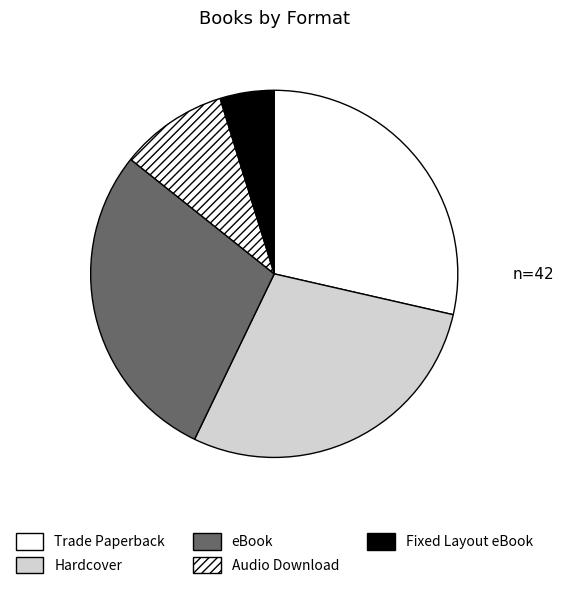

How many slices are in this pie chart?

5